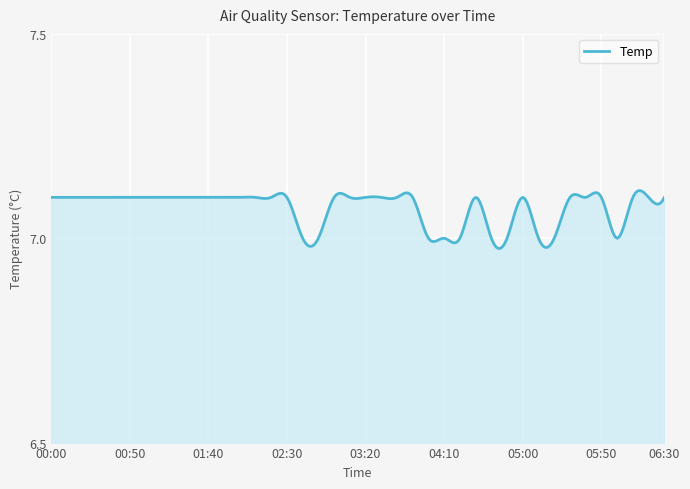

How many lines are shown in the chart?

1